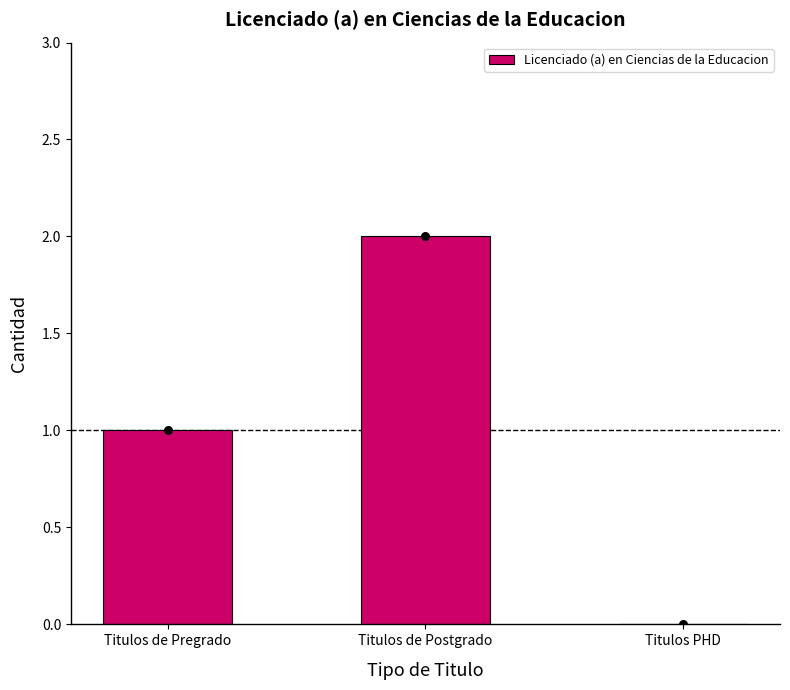

What is the change in value from Titulos de Pregrado to Titulos PHD?

-1